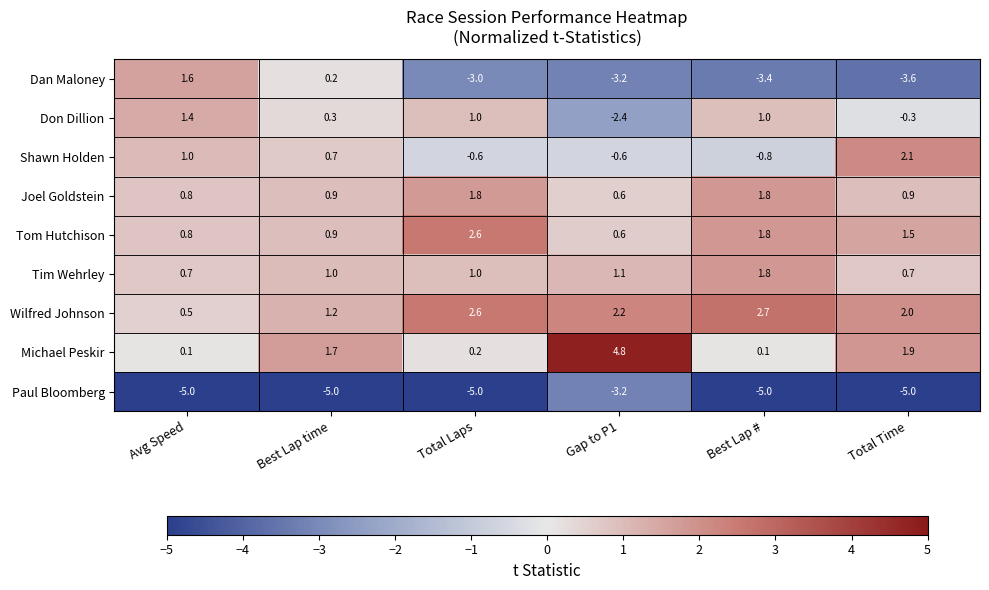

What is the difference between the Shawn Holden values at Total Laps and Total Time?

2.7